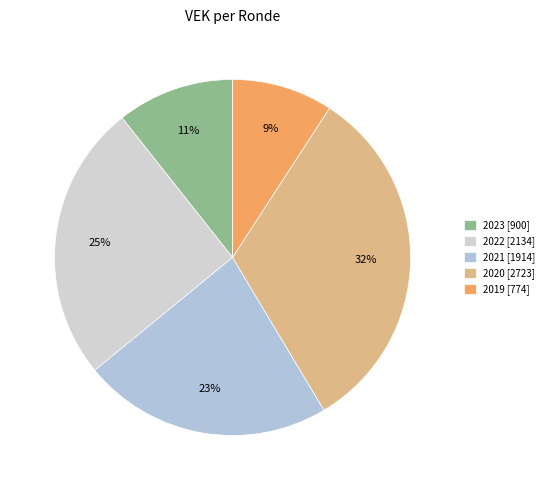

How many slices are in this pie chart?

5